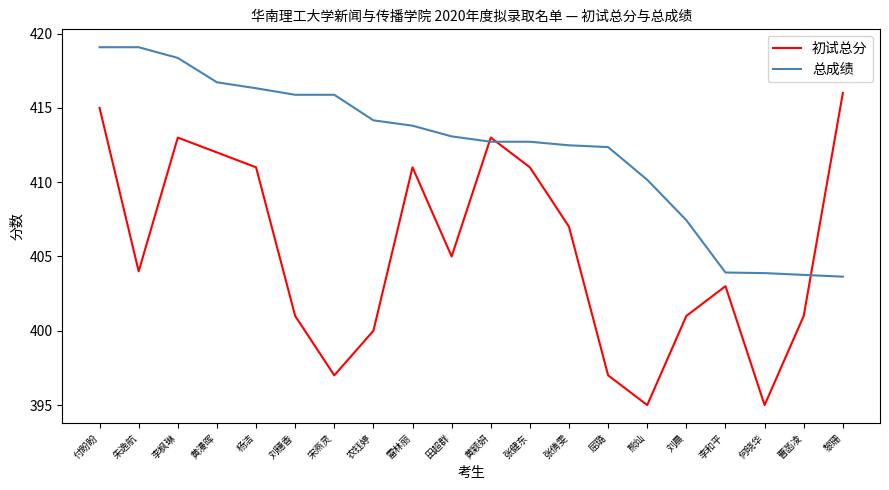

True or false: 总成绩 has a value of 186.0 at 田超群.

False